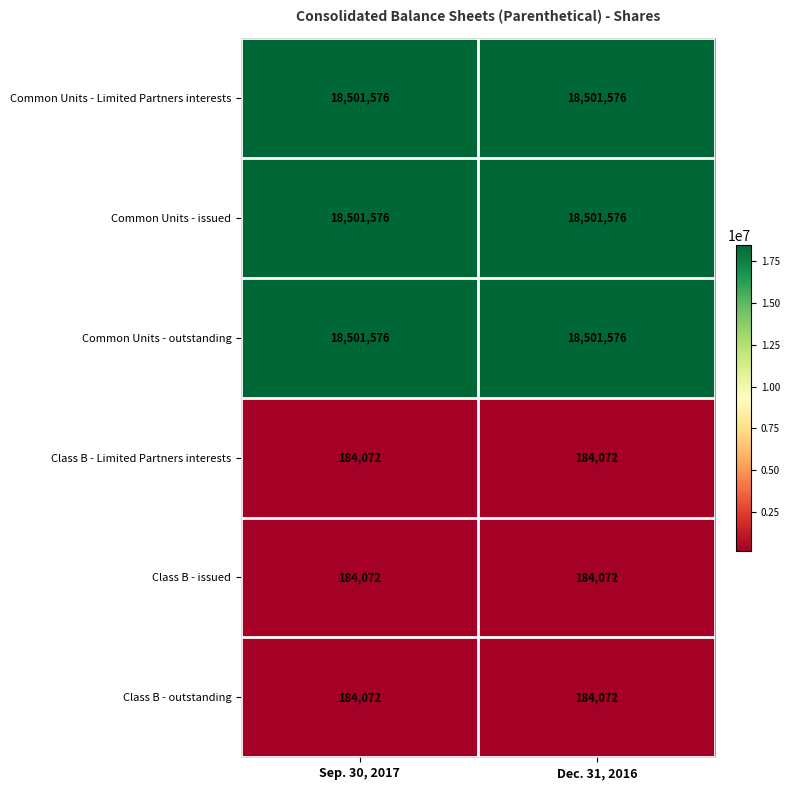

Is it true that Class B - outstanding equals 244466 at Dec. 31, 2016?

False